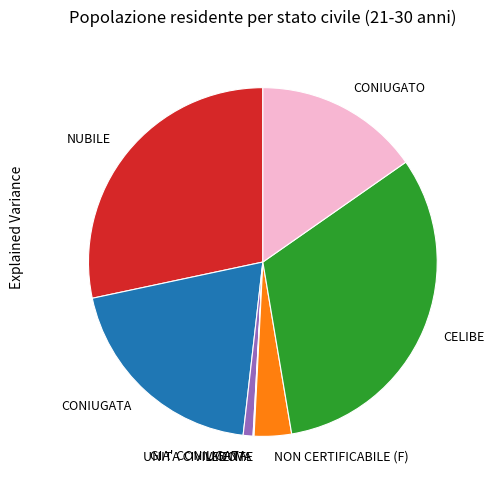

Combined, do GIA' CONIUGATA and CONIUGATA account for over 50%?

No